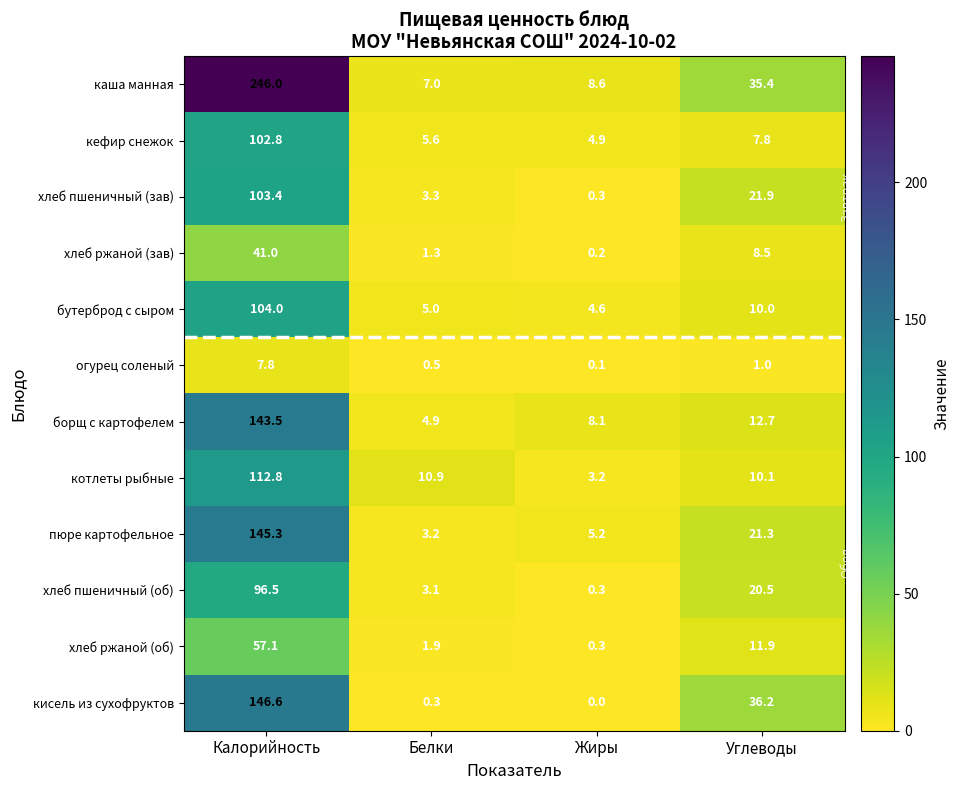

At which label is котлеты рыбные closest to 58?

Белки